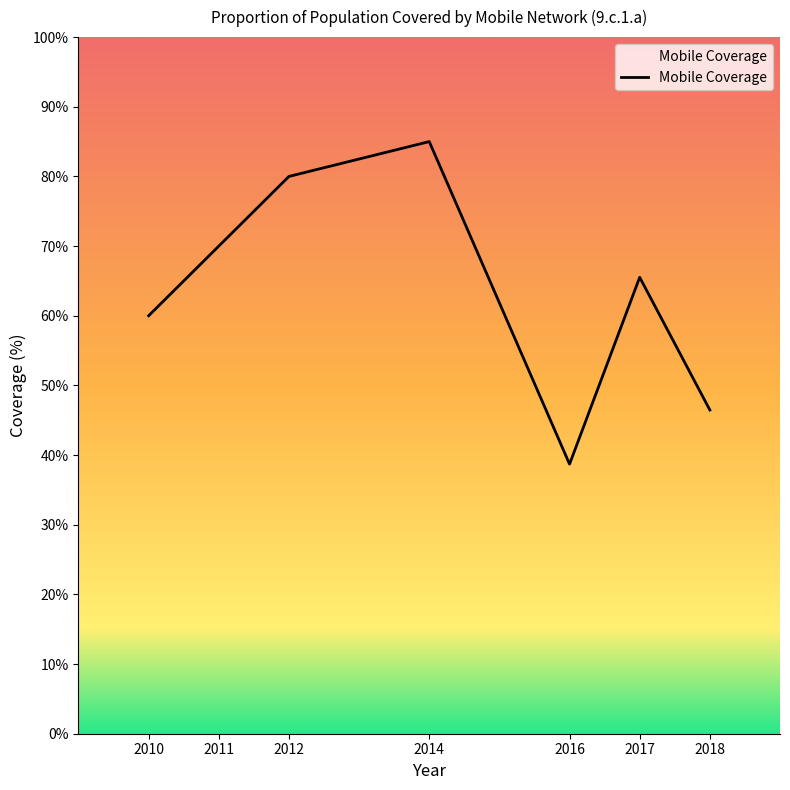

How many lines are shown in the chart?

1